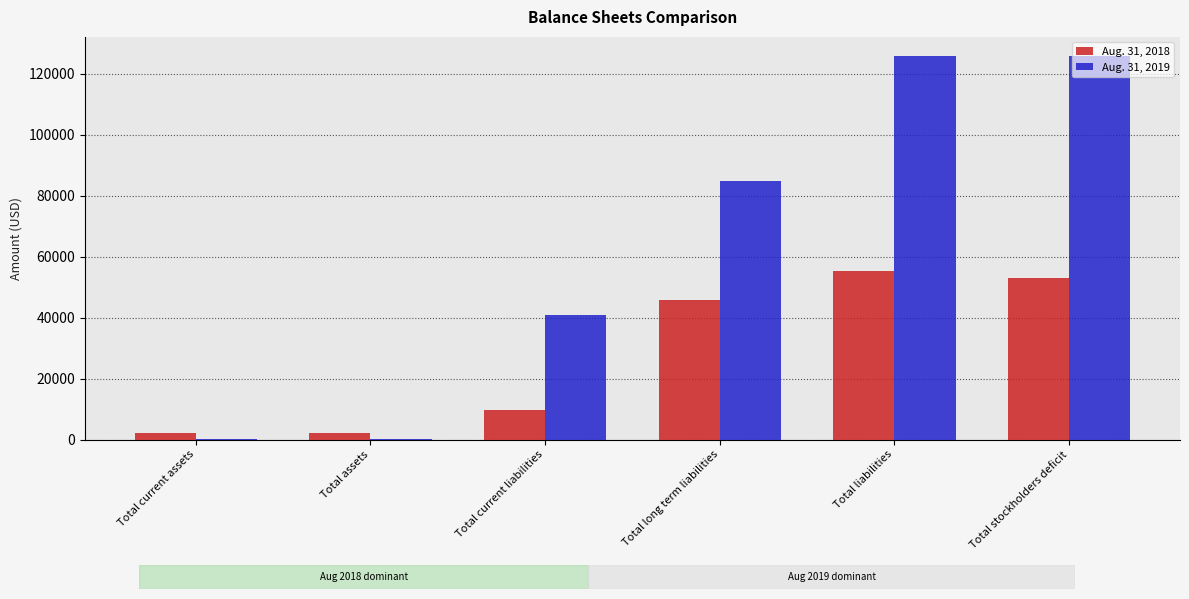

What value does the Aug. 31, 2018 series have at Total liabilities, to the nearest 100?

55400